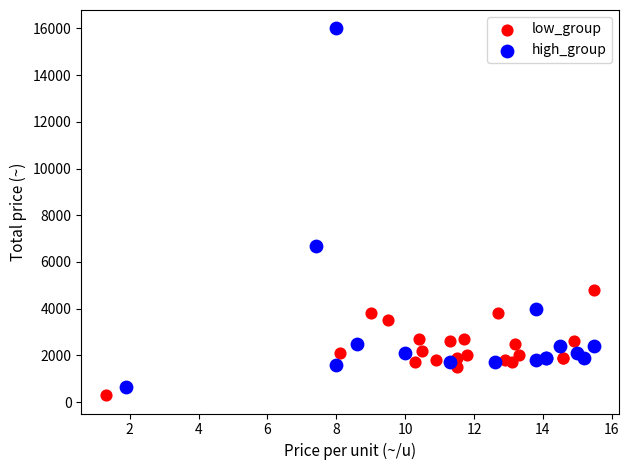

Which series has the largest Y range (max minus min)?

high_group